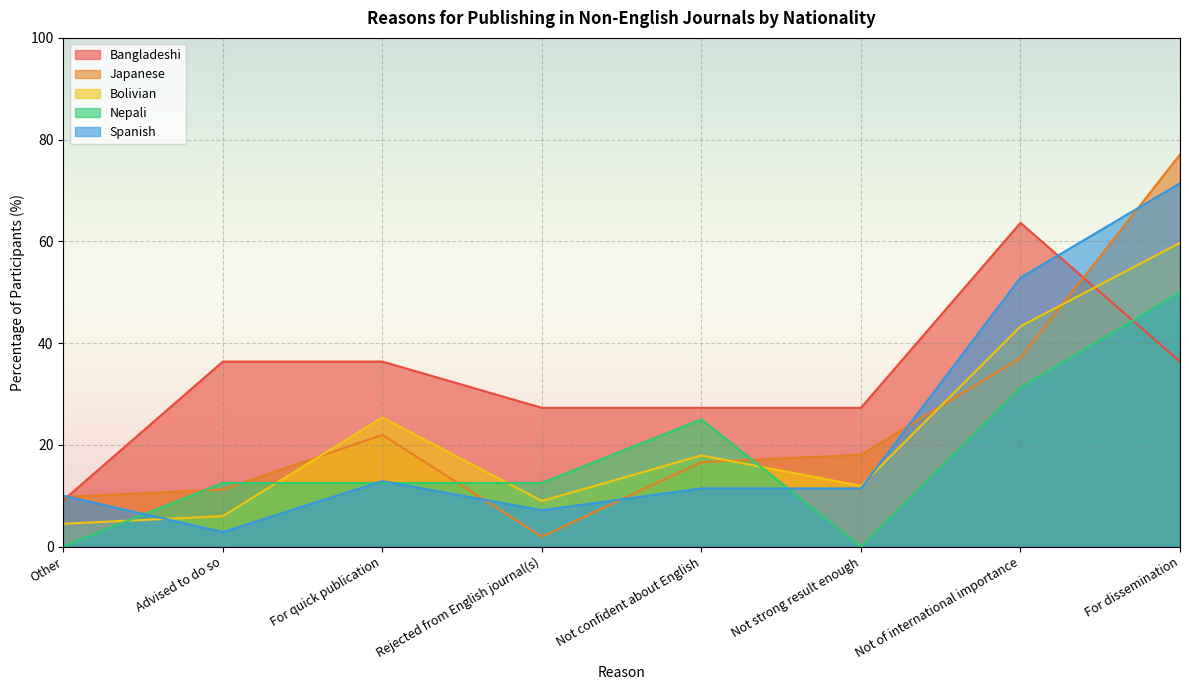

What is the sum of all Nepali values?

143.8